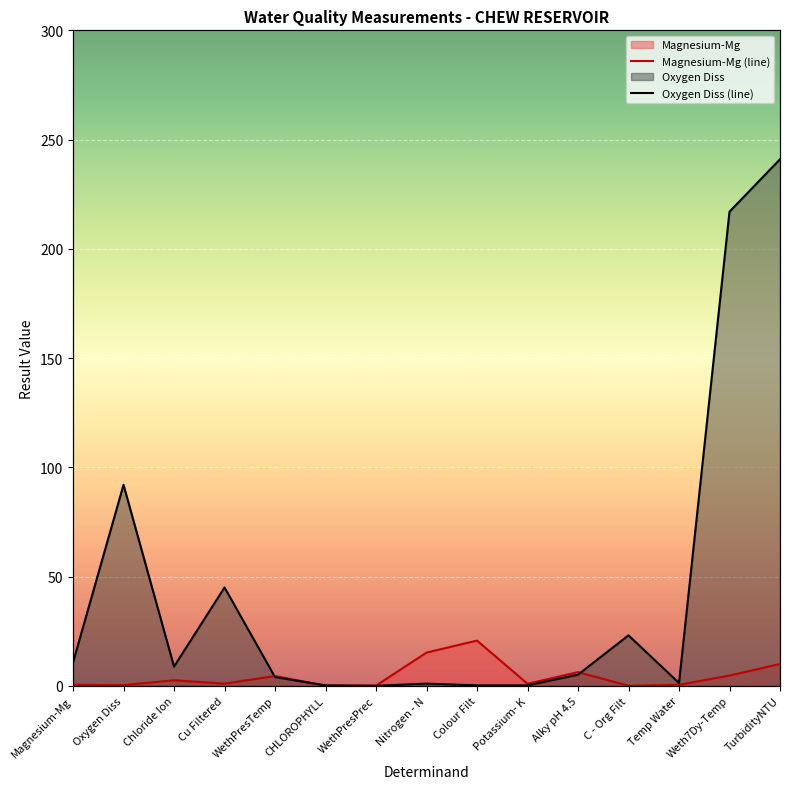

Reading left to right, transcribe all the data shown in this chart.

Magnesium-Mg: Magnesium-Mg=0.5	Oxygen Diss=0.3	Chloride Ion=2.5	Cu Filtered=1.0	WethPresTemp=4.5	CHLOROPHYLL=0.1	WethPresPrec=0.1	Nitrogen - N=15.2	Colour Filt=20.7	Potassium- K=0.9	Alky pH 4.5=6.2	C - Org Filt=0.0	Temp Water=0.5	Weth7Dy-Temp=4.7	TurbidityNTU=10.0
Oxygen Diss: Magnesium-Mg=10.7	Oxygen Diss=92.0	Chloride Ion=8.8	Cu Filtered=45.0	WethPresTemp=4.0	CHLOROPHYLL=0.2	WethPresPrec=0.0	Nitrogen - N=1.0	Colour Filt=0.2	Potassium- K=0.2	Alky pH 4.5=5.1	C - Org Filt=23.1	Temp Water=1.3	Weth7Dy-Temp=217.0	TurbidityNTU=241.0